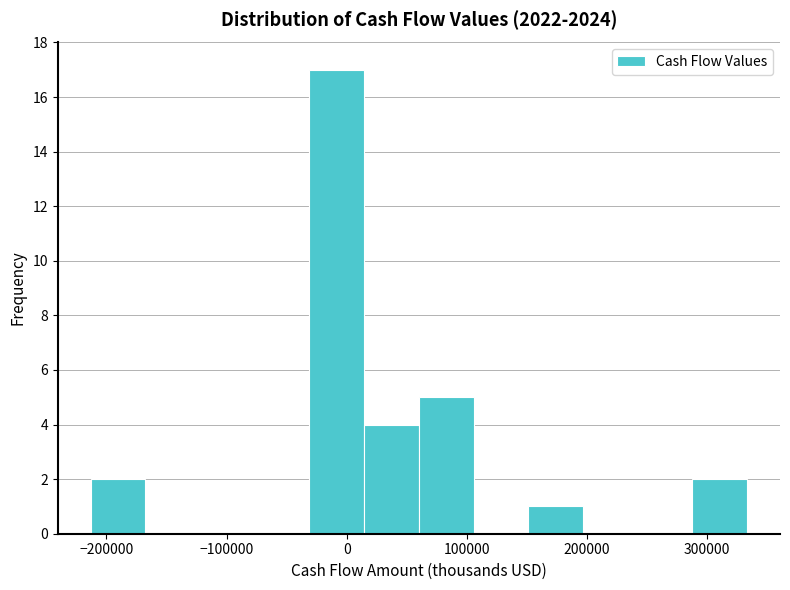

How tall is the bar that spans -210000 to -170000 on the x-axis? Neither the bar edges nor the heights are printed on the chart, so give them approximately, as read against the axes.

2